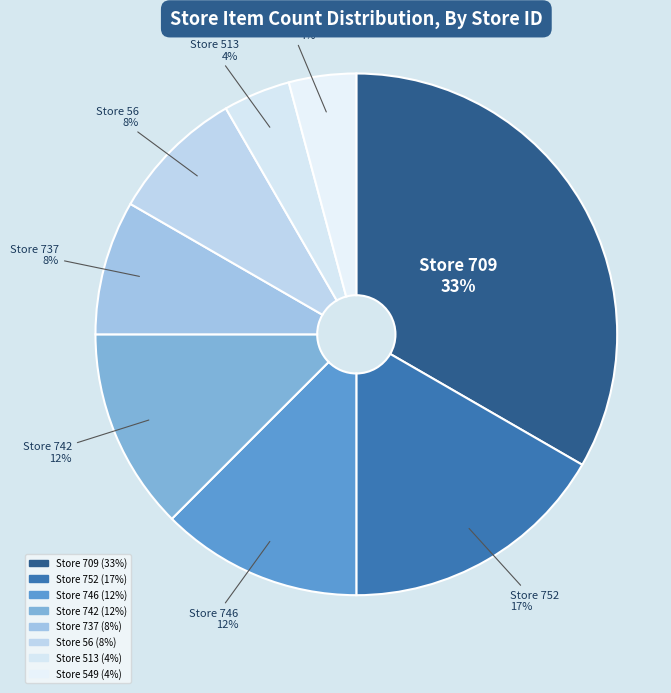

To the nearest percent, what is the difference between the largest and smallest slice percentages?

29%